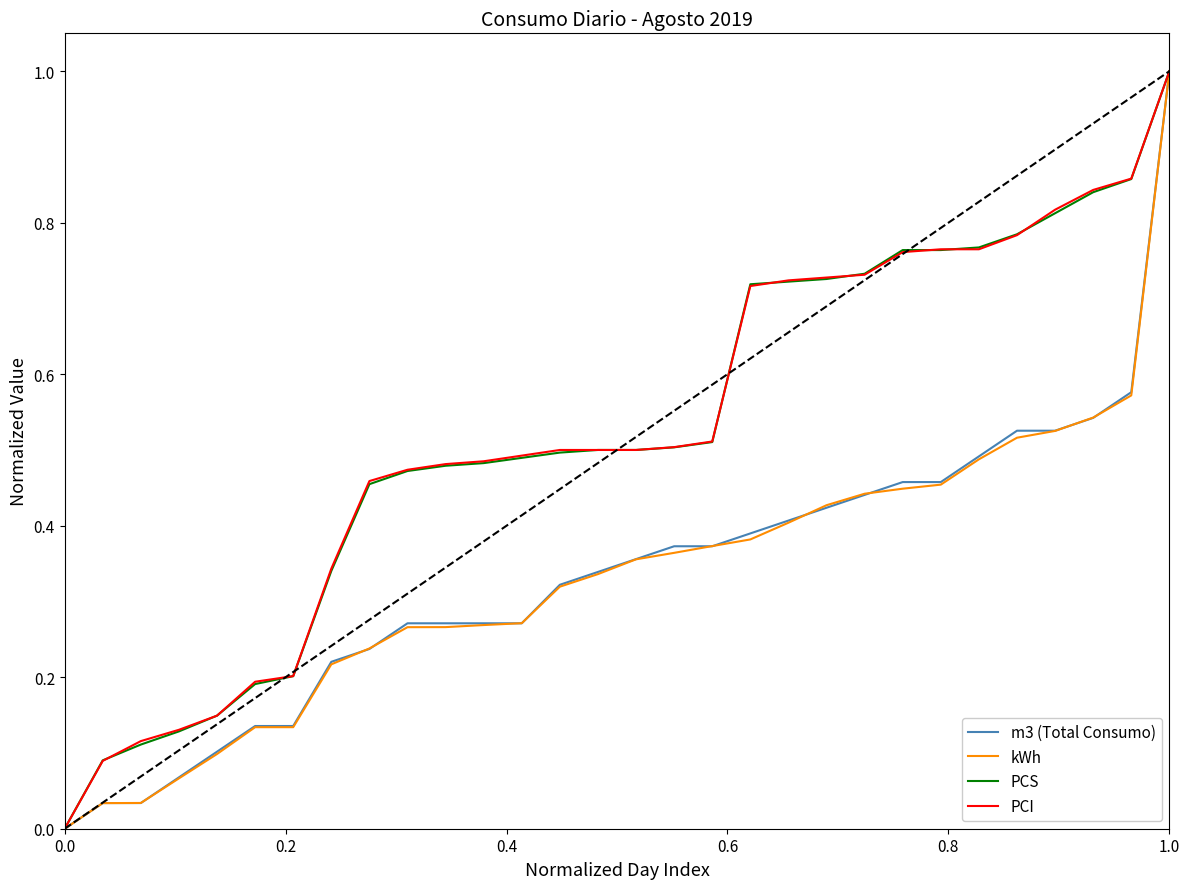

Is this an area chart (filled region under the line)?

No